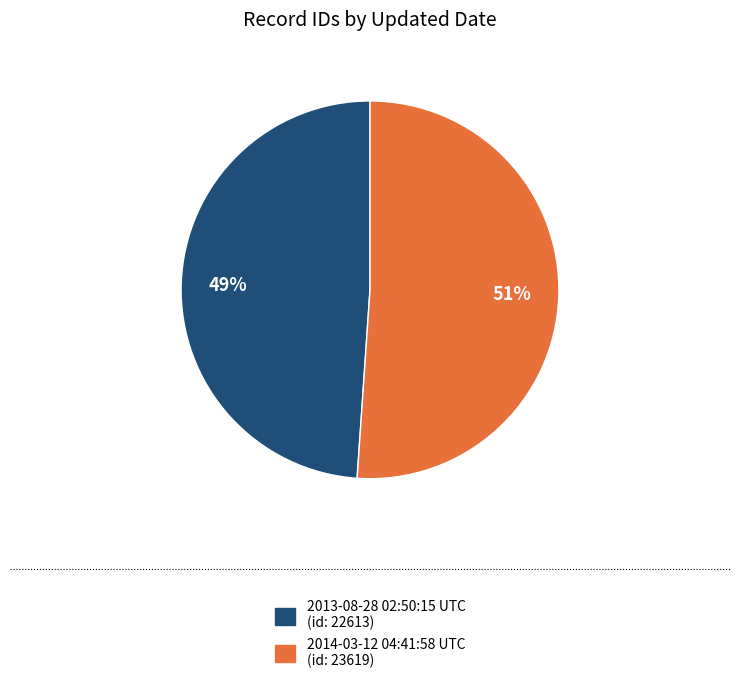

To the nearest percent, what portion does 2013-08-28 02:50:15 UTC represent?

49%